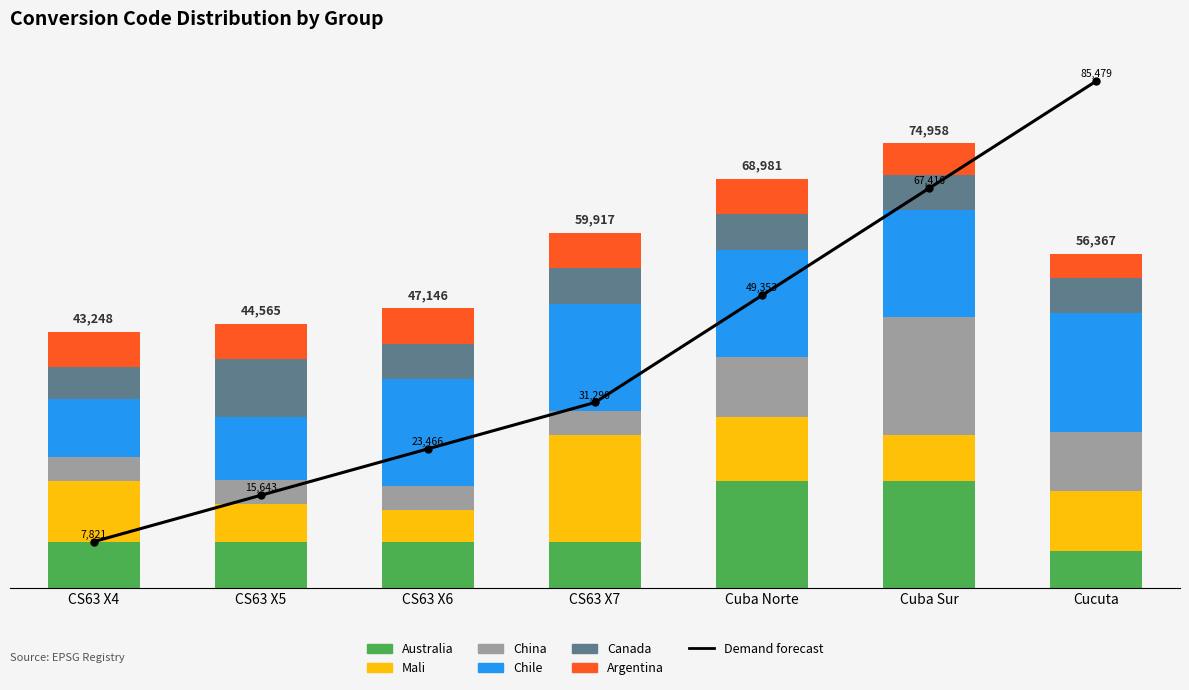

The Canada series shows 9738 at CS63 X5. True or false?

True